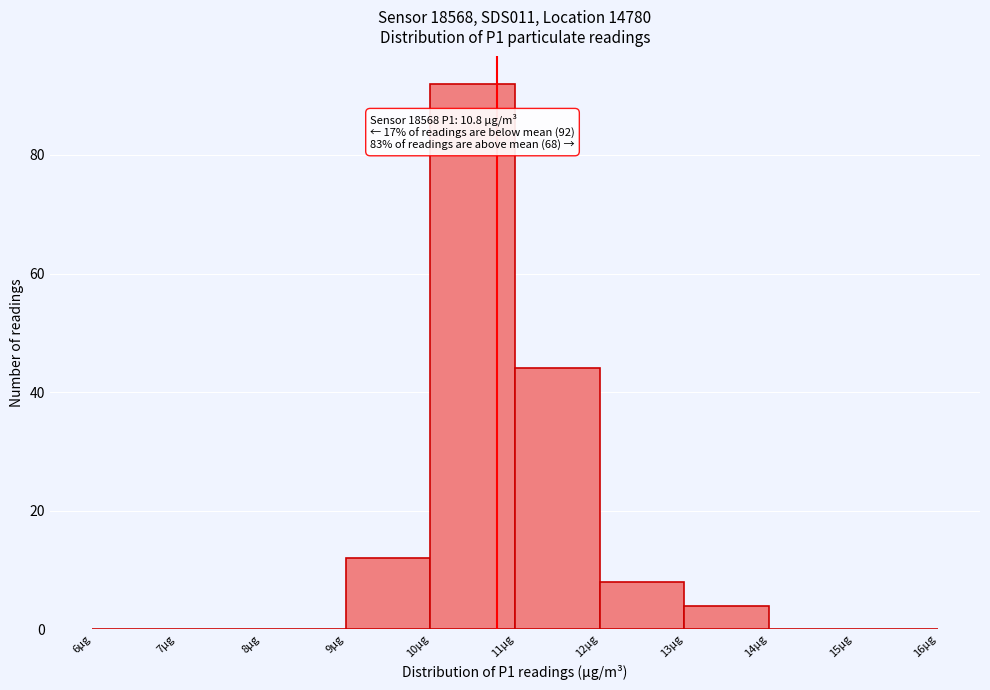

Which range on the x-axis has the tallest bar?

10 to 11